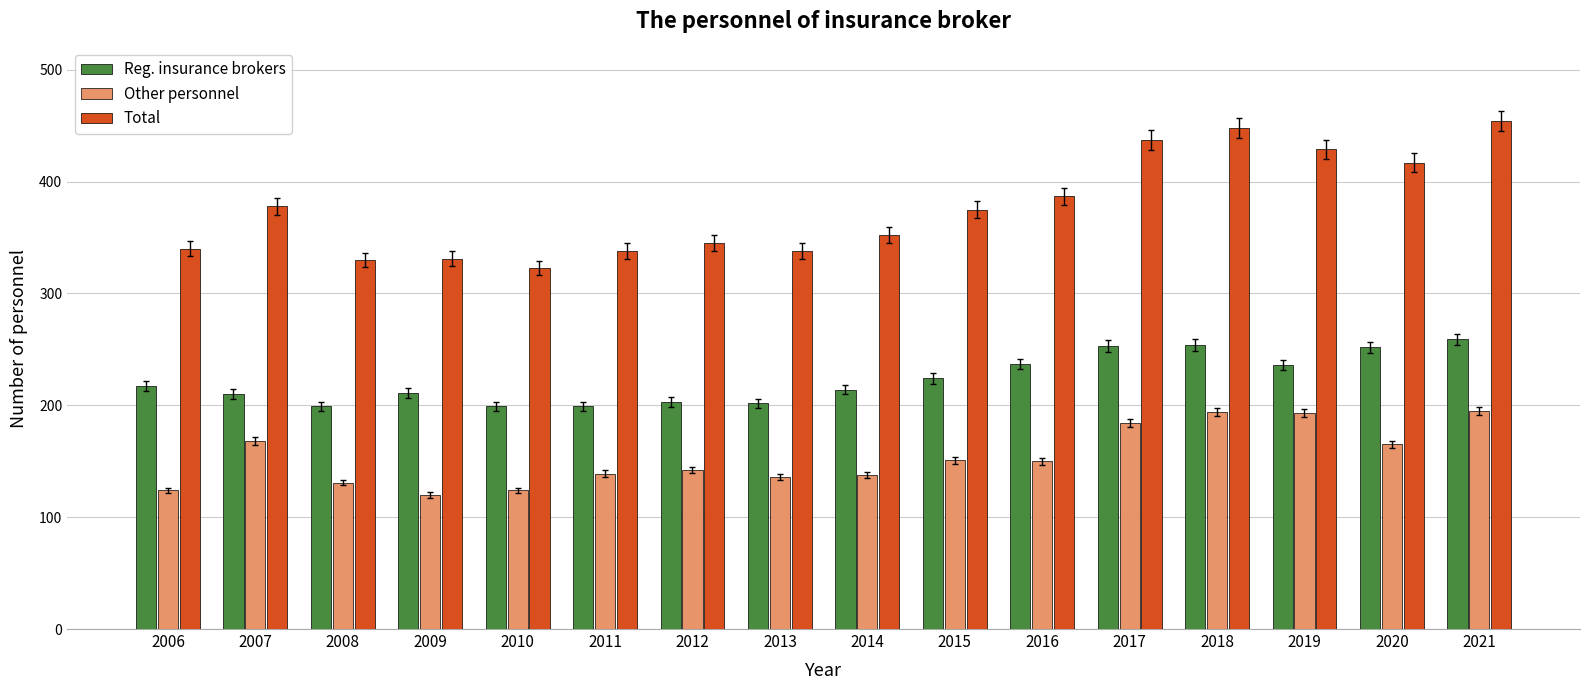

True or false: Other personnel has a value of 203 at 2009.

False